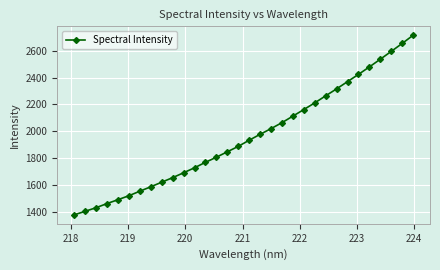

What is the difference between the second highest and second lowest values?

1249.6